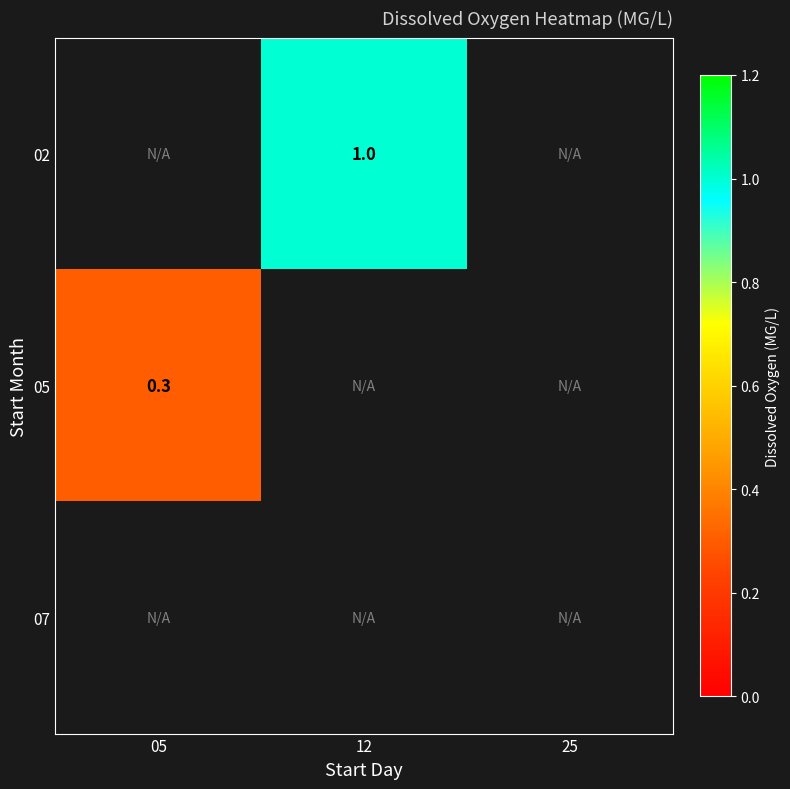

At which category does the chart reach its minimum across all series?

05